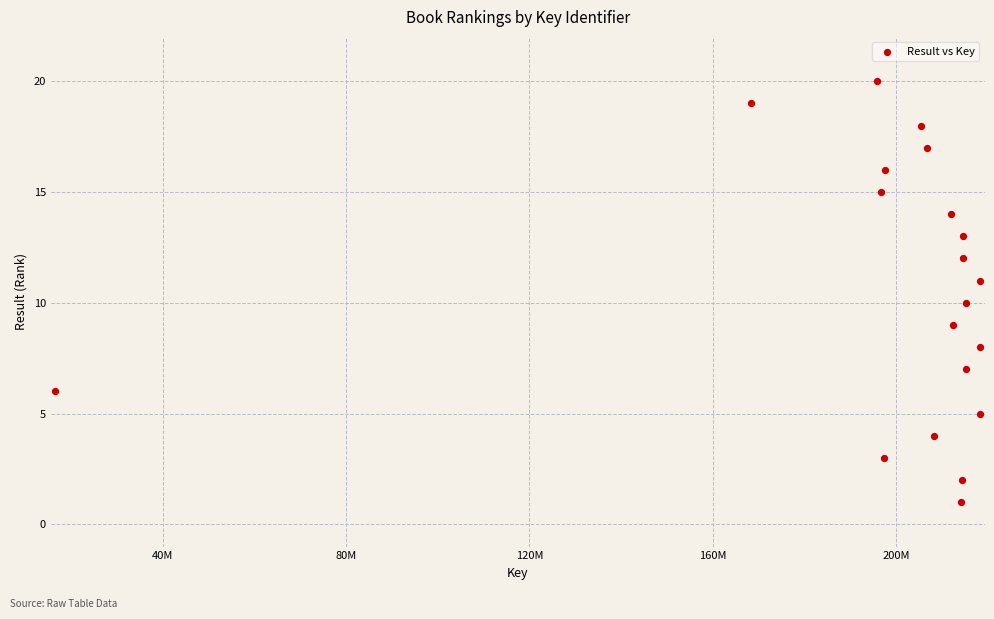

What is the range of X values (max minus min)?

201714389